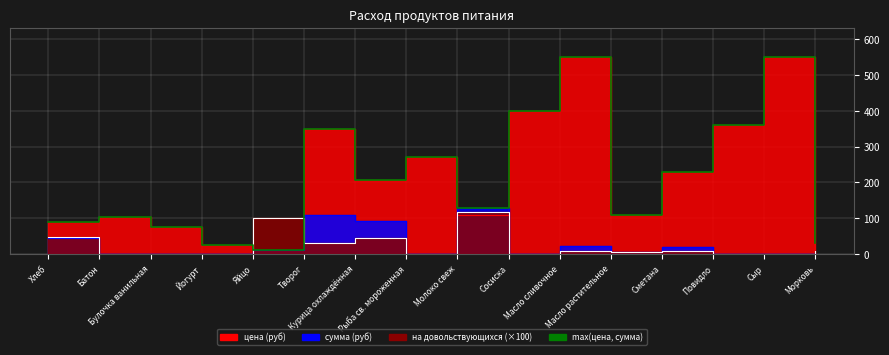

True or false: the data shows 270.0 at Рыба св. мороженная.

True